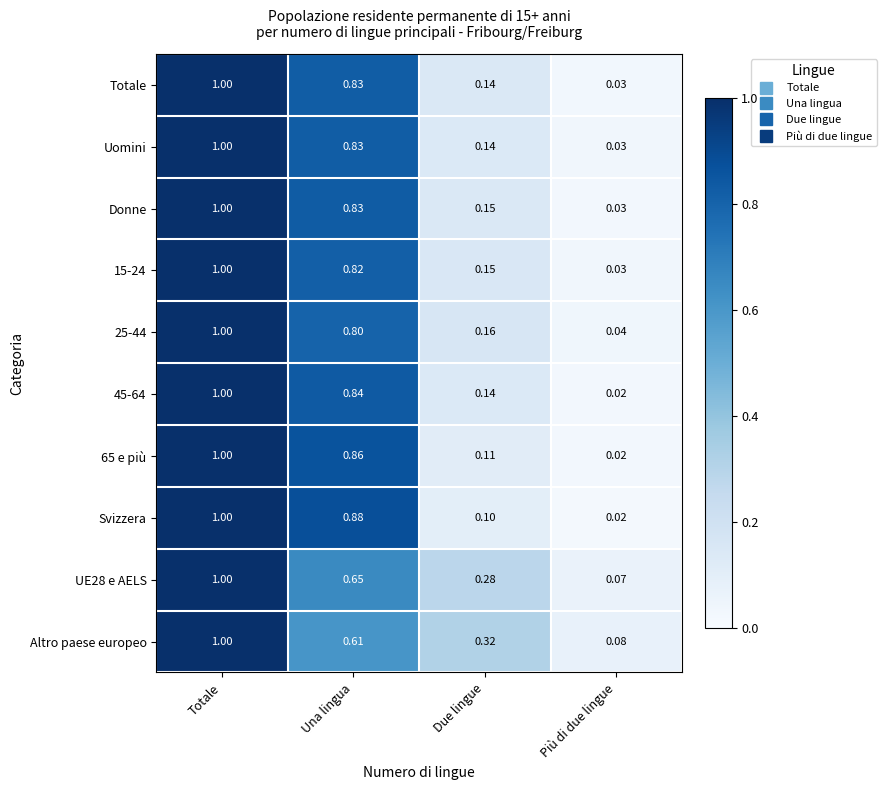

At which category is the sum across all series the highest?

Totale